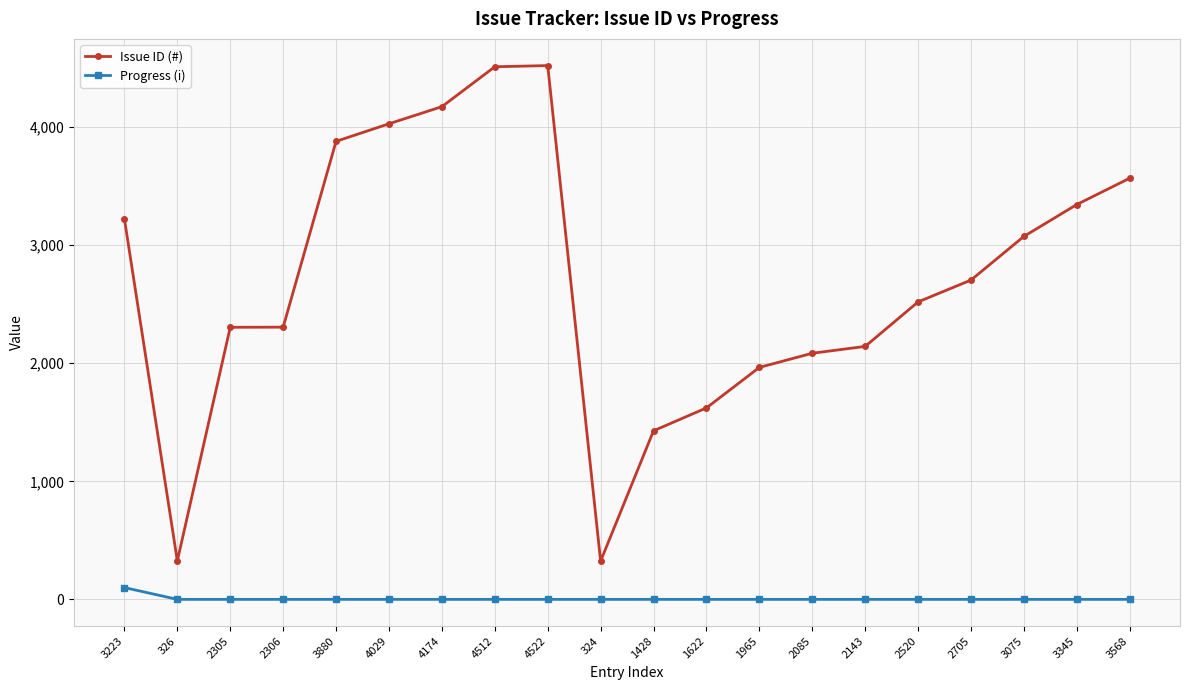

Is this an area chart (filled region under the line)?

No